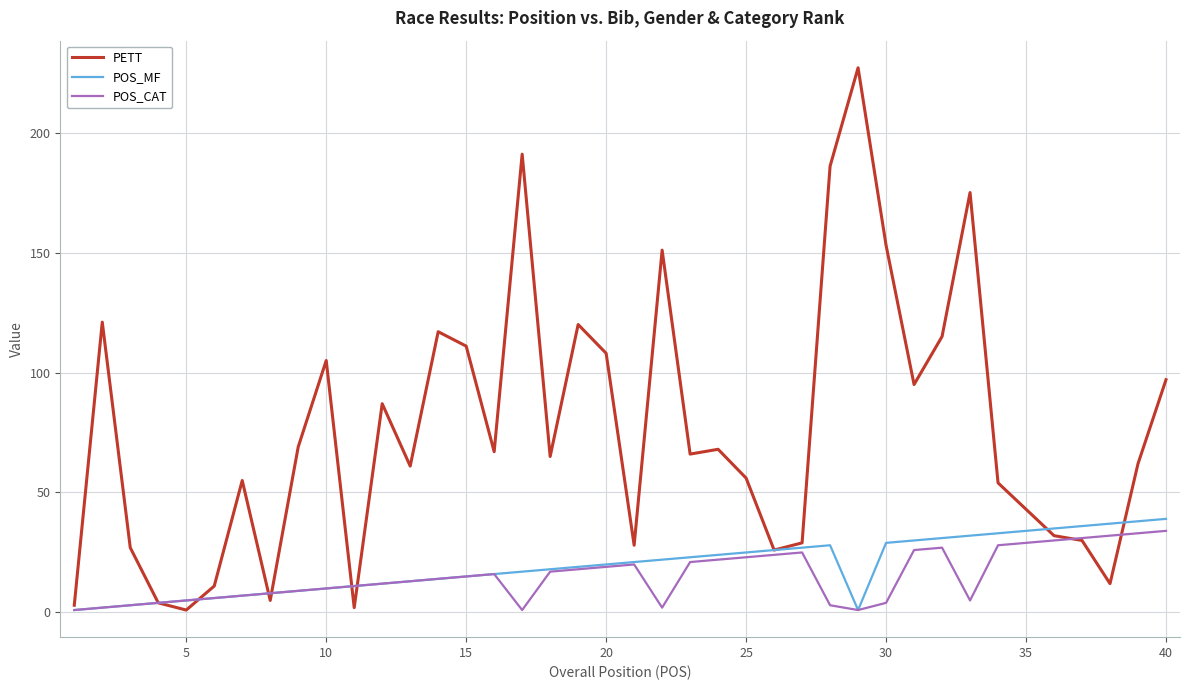

What are all the series names shown in the legend?

PETT, POS_MF, POS_CAT